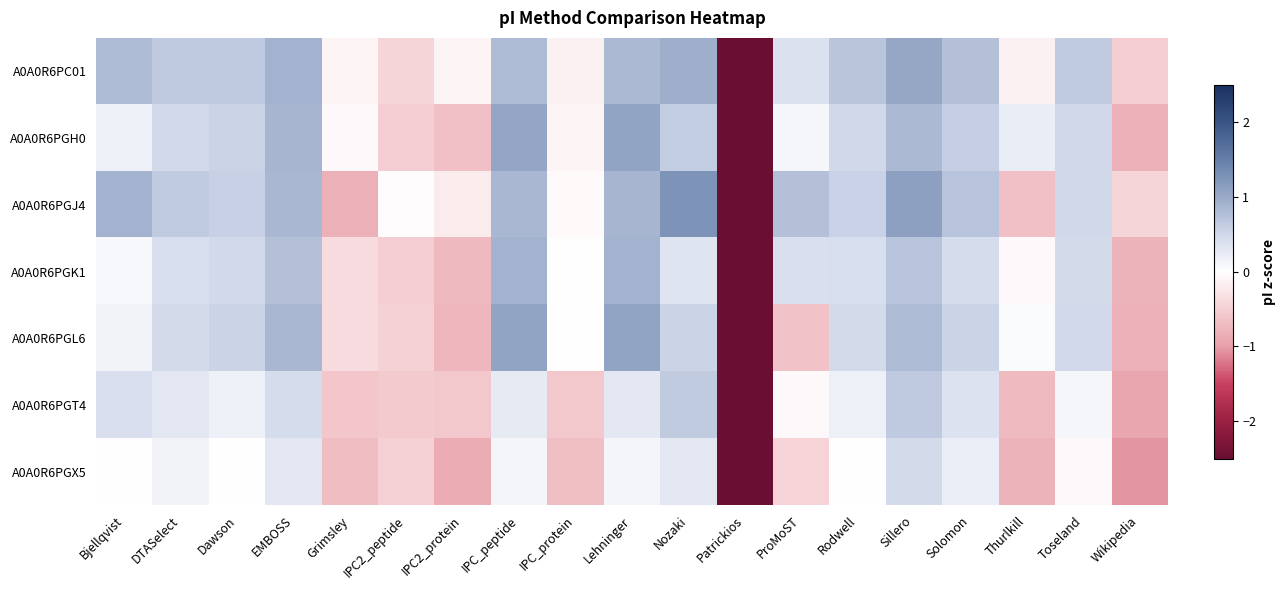

Rank the series at Grimsley from highest to lowest value.

A0A0R6PGH0, A0A0R6PC01, A0A0R6PGK1, A0A0R6PGL6, A0A0R6PGT4, A0A0R6PGX5, A0A0R6PGJ4